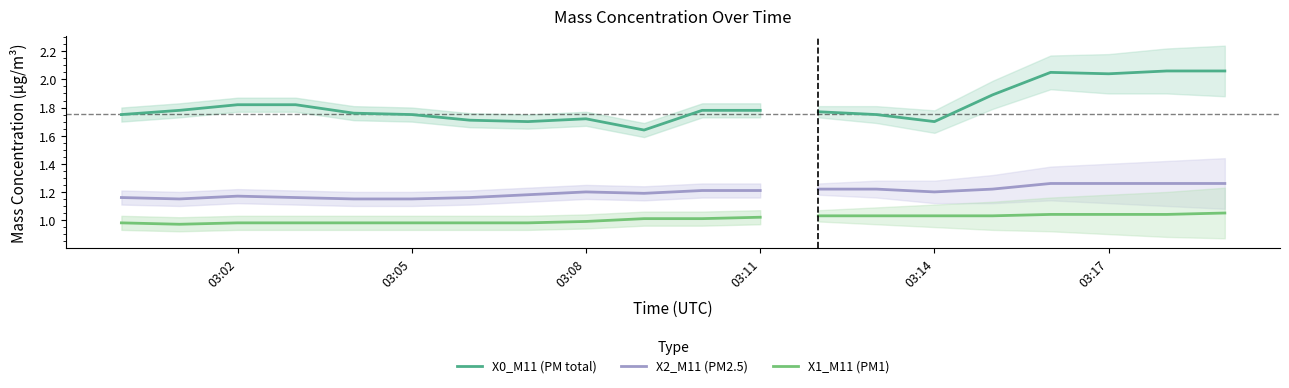

What are all the series names shown in the legend?

X0_M11 (PM total), X2_M11 (PM2.5), X1_M11 (PM1)